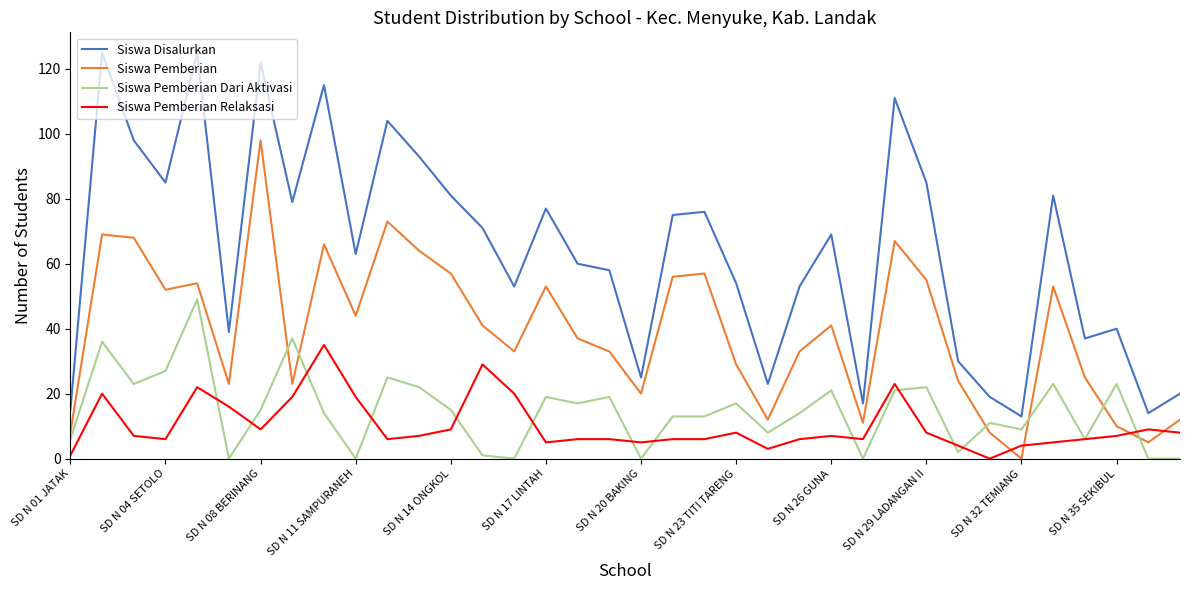

Which series has the largest total across all categories?

Siswa Disalurkan